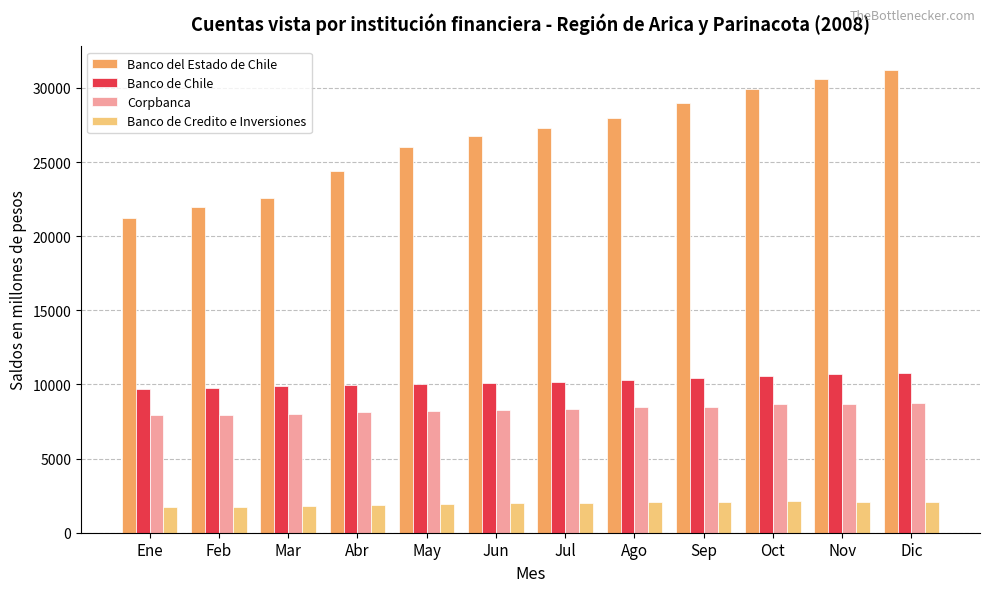

How many bars are there in total?

48